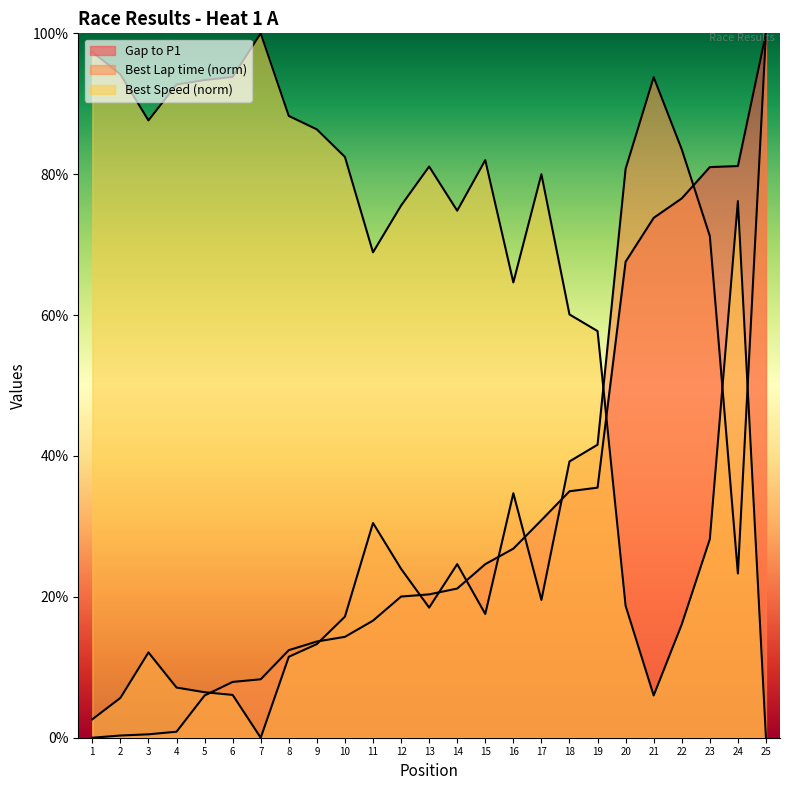

At which category is the sum across all series the highest?

25